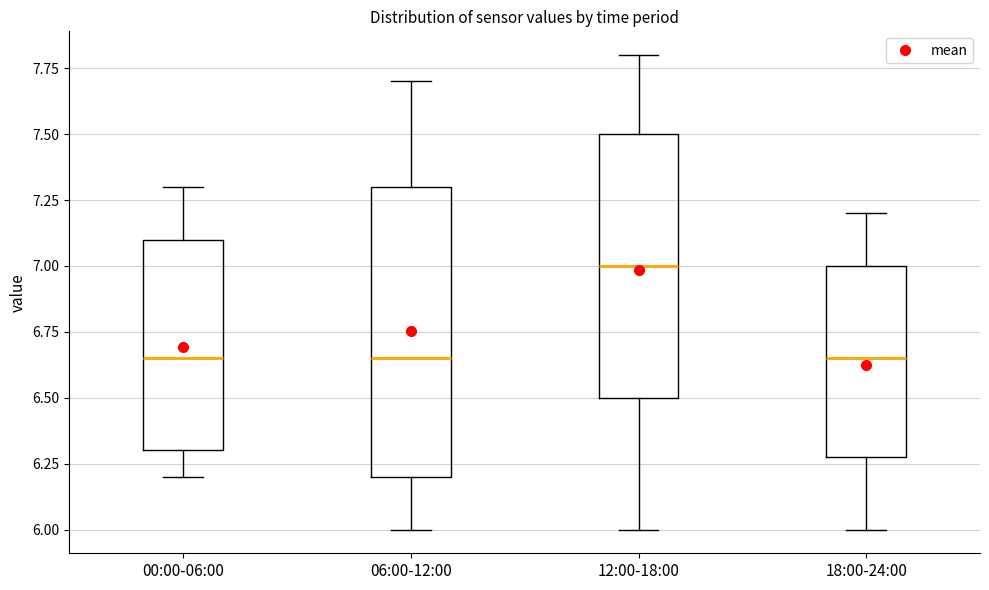

Which box is the tallest, from its lower edge to its upper edge?

06:00-12:00